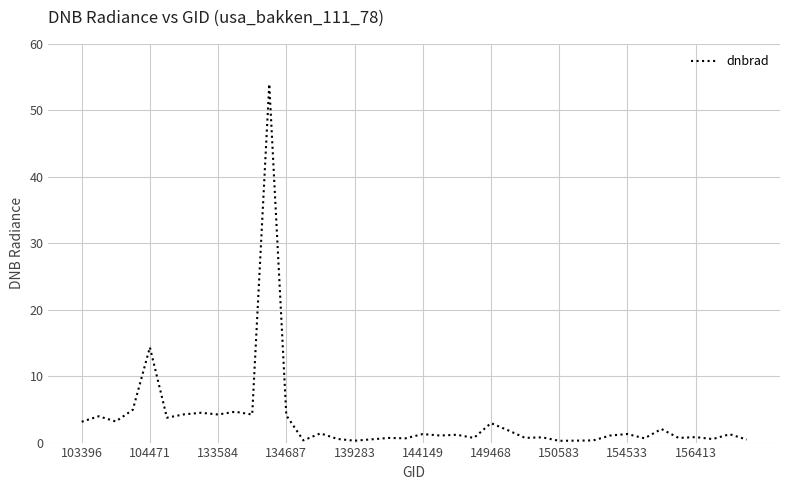

What is the maximum value shown in the chart?

53.9